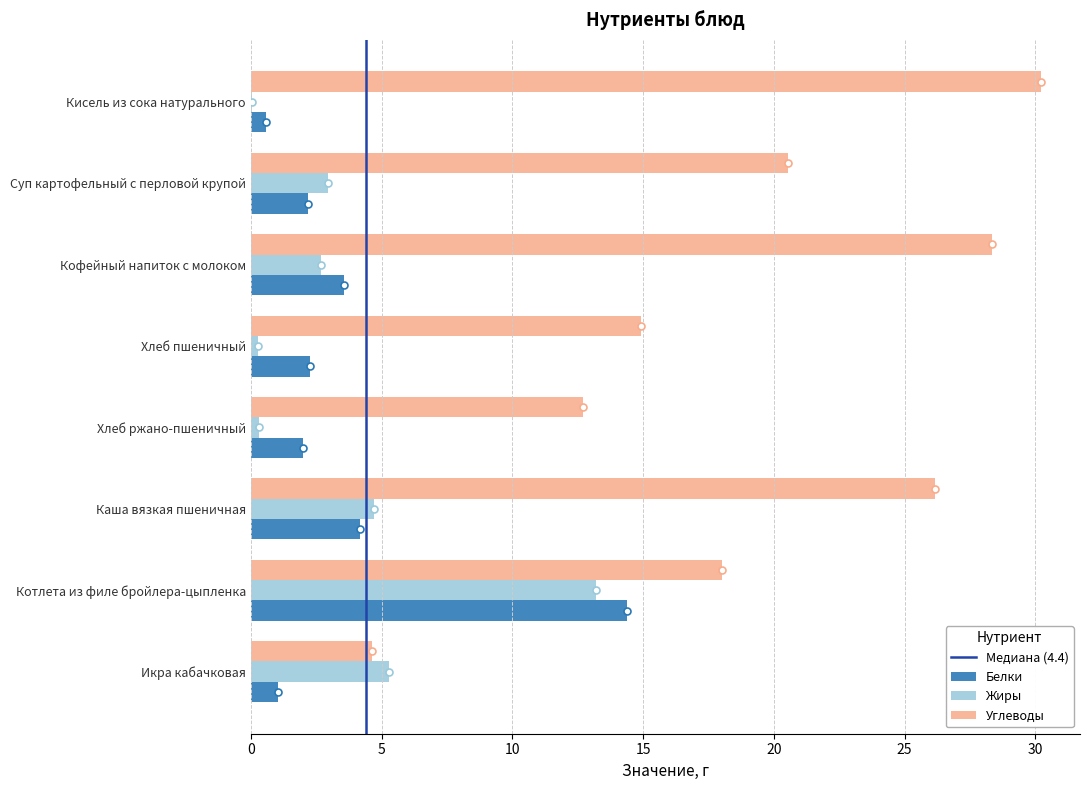

How many series are shown in this chart?

3